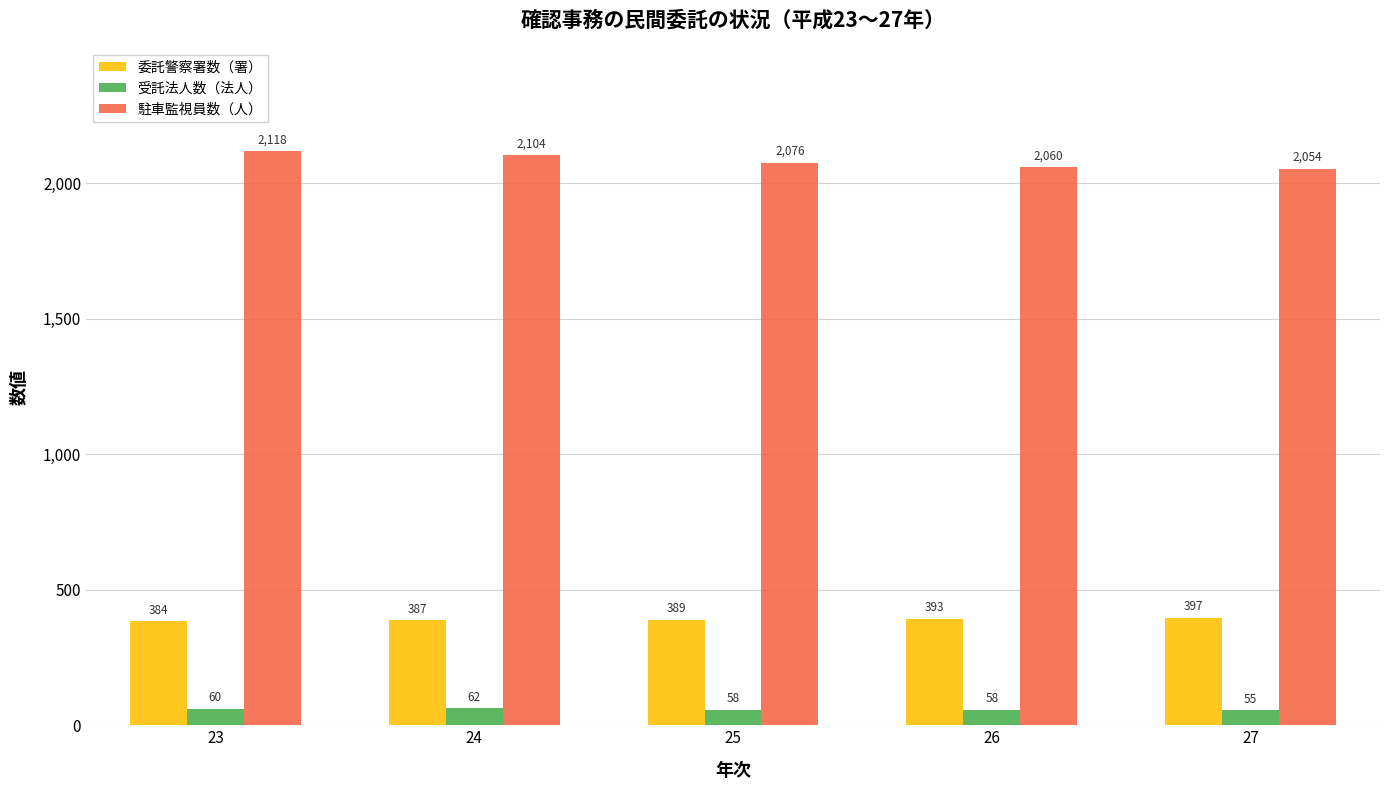

Reading left to right, transcribe all the data shown in this chart.

委託警察署数（署）: 23=384	24=387	25=389	26=393	27=397
受託法人数（法人）: 23=60	24=62	25=58	26=58	27=55
駐車監視員数（人）: 23=2118	24=2104	25=2076	26=2060	27=2054